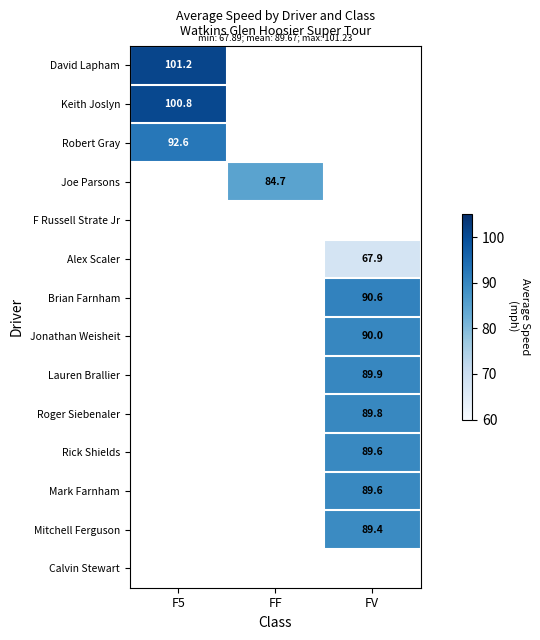

Is the value of Roger Siebenaler at FV greater than the value of Keith Joslyn at FF?

No